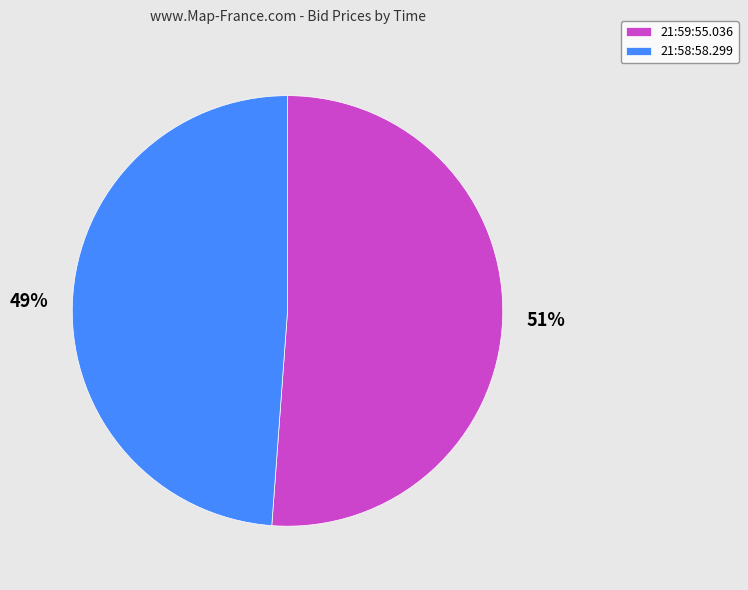

Which has a higher value, 21:58:58.299 or 21:59:55.036?

21:59:55.036